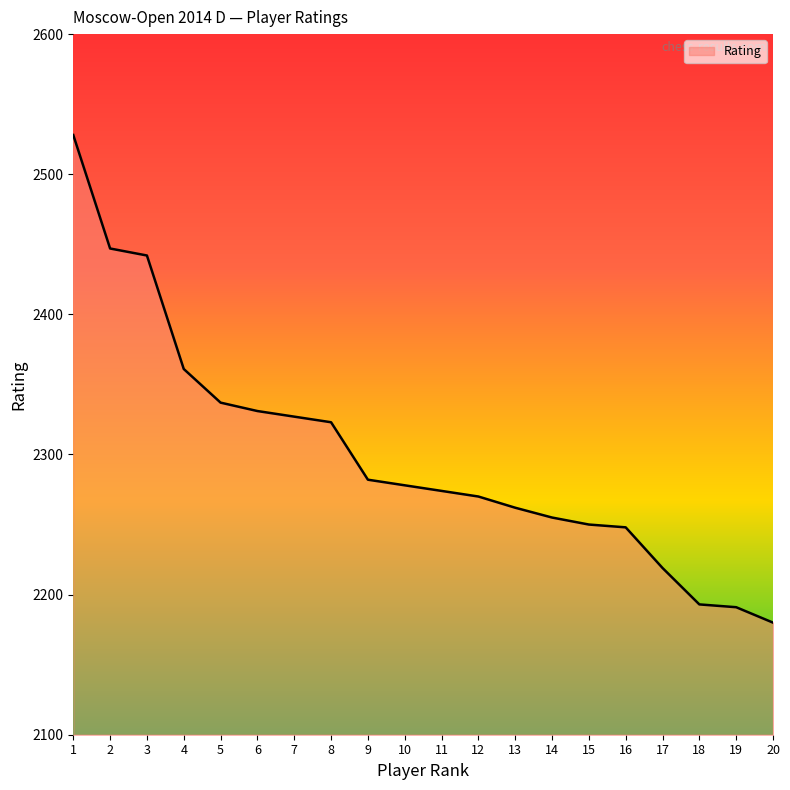

Where does the data first go above 2278?

1